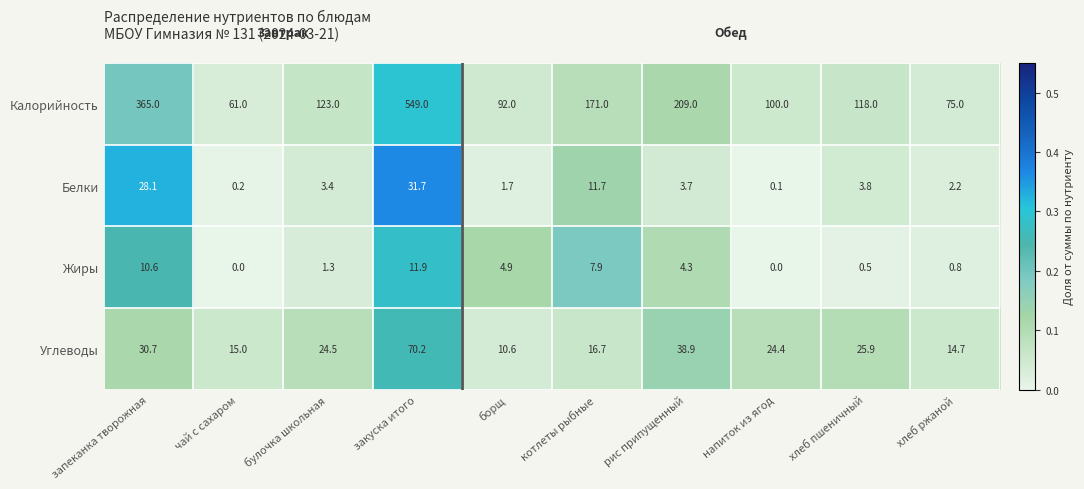

Which label corresponds to the largest value in the chart?

закуска итого